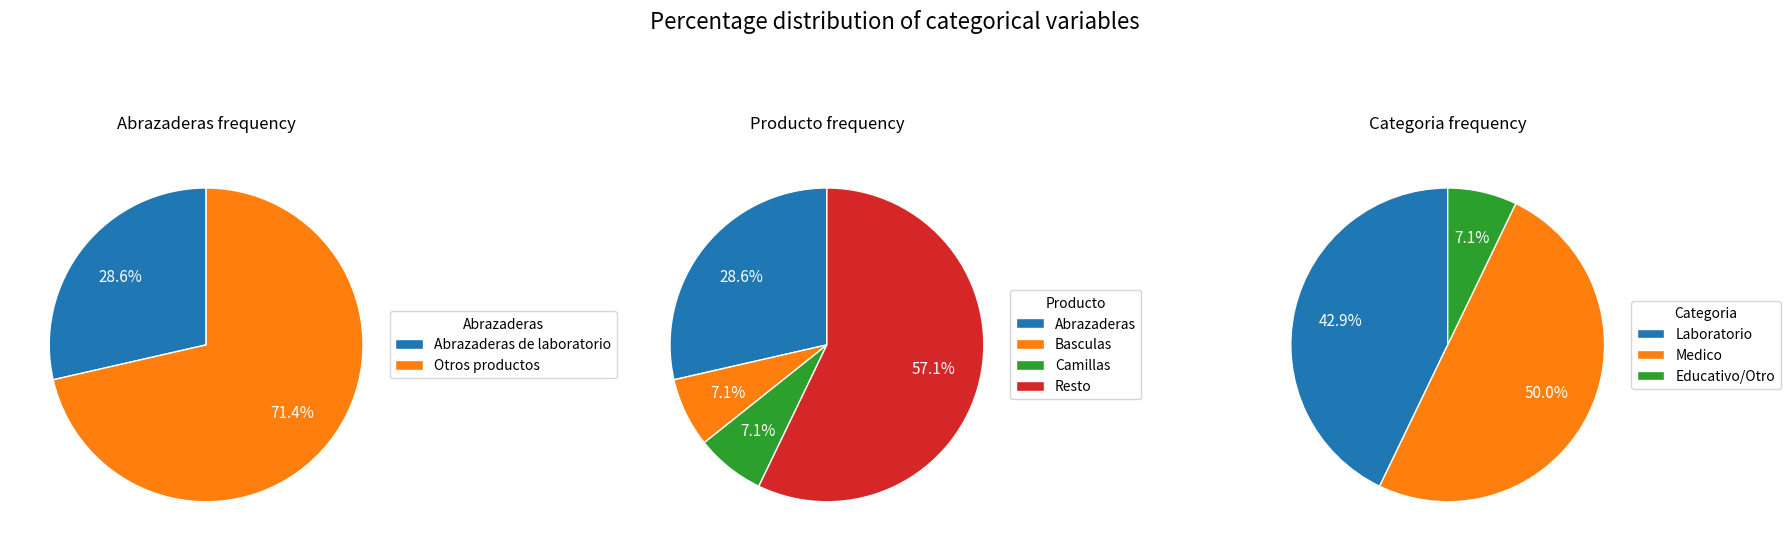

Do Basculas de laboratorio and Reglas together represent more than half of the pie?

No